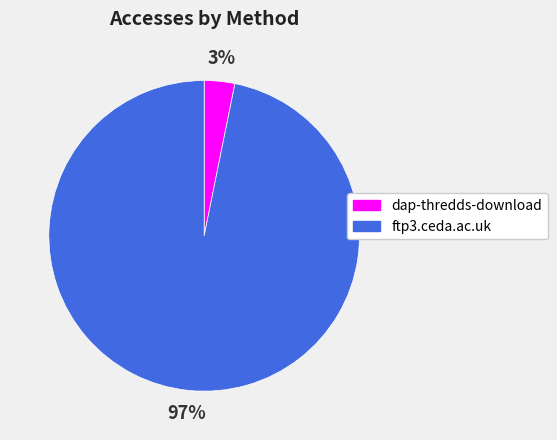

The ftp3.ceda.ac.uk slice represents 92% of the pie. True or false?

False